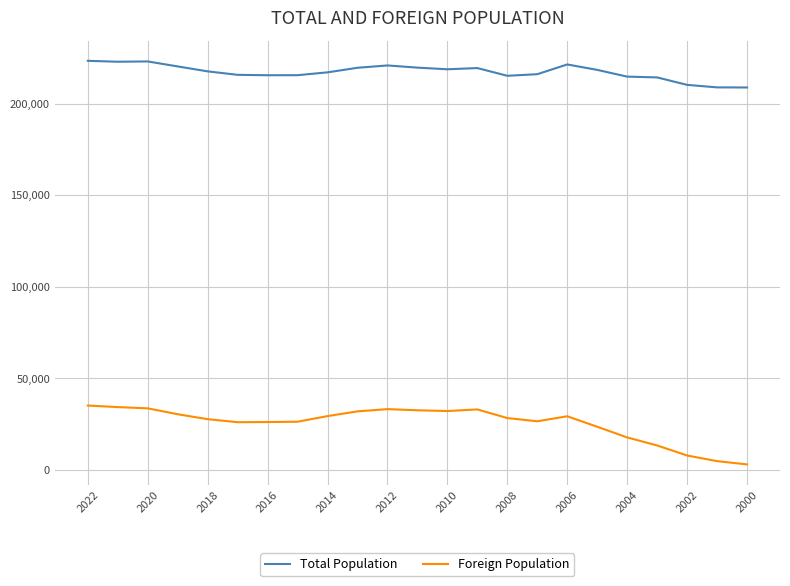

What is the maximum value for Foreign Population?

35215